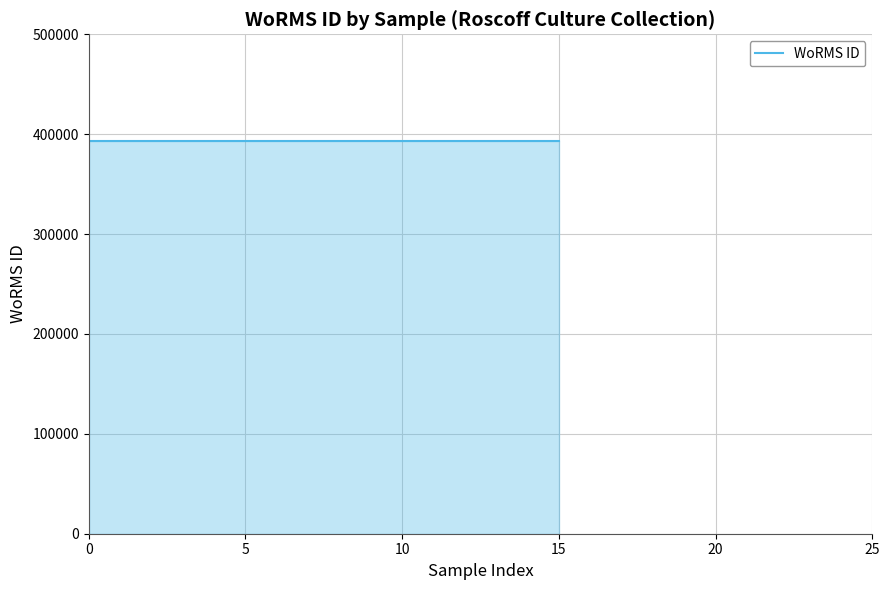

Approximately how many times larger is the value at 15 compared to 5?

1.0